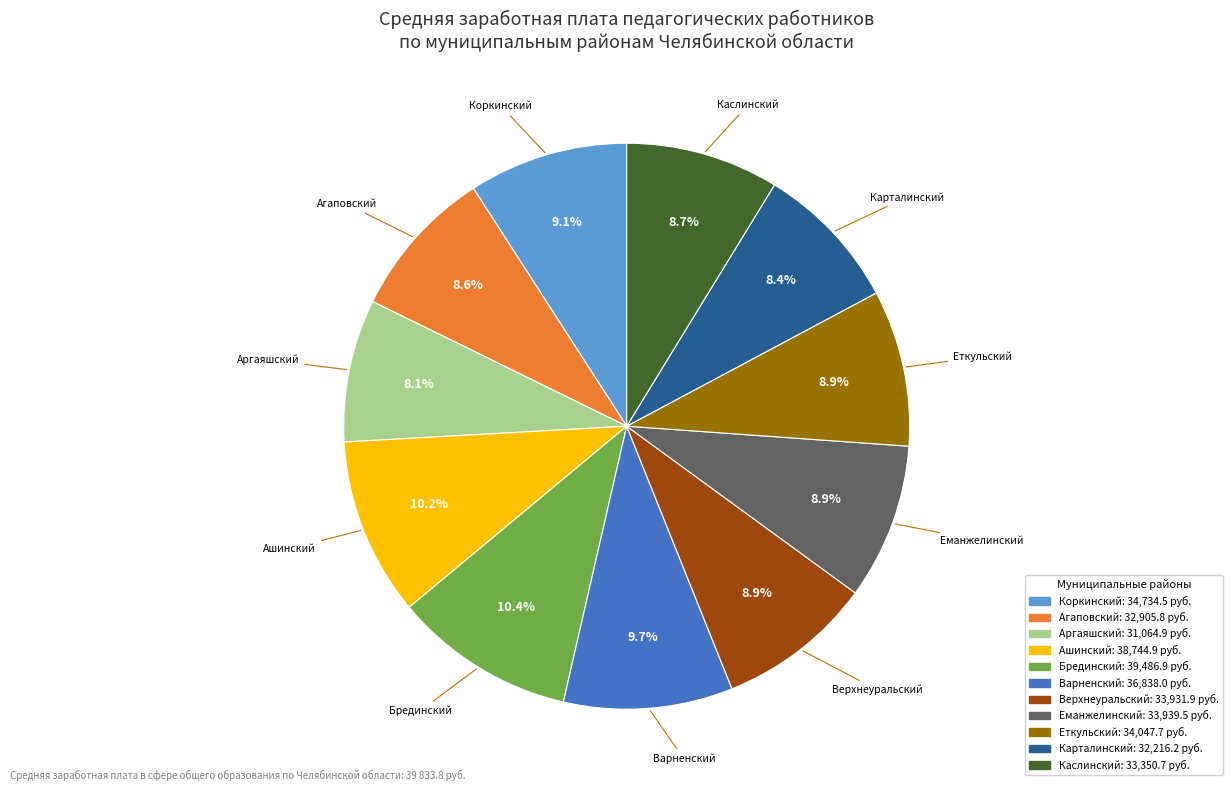

Does any single category account for the majority?

No